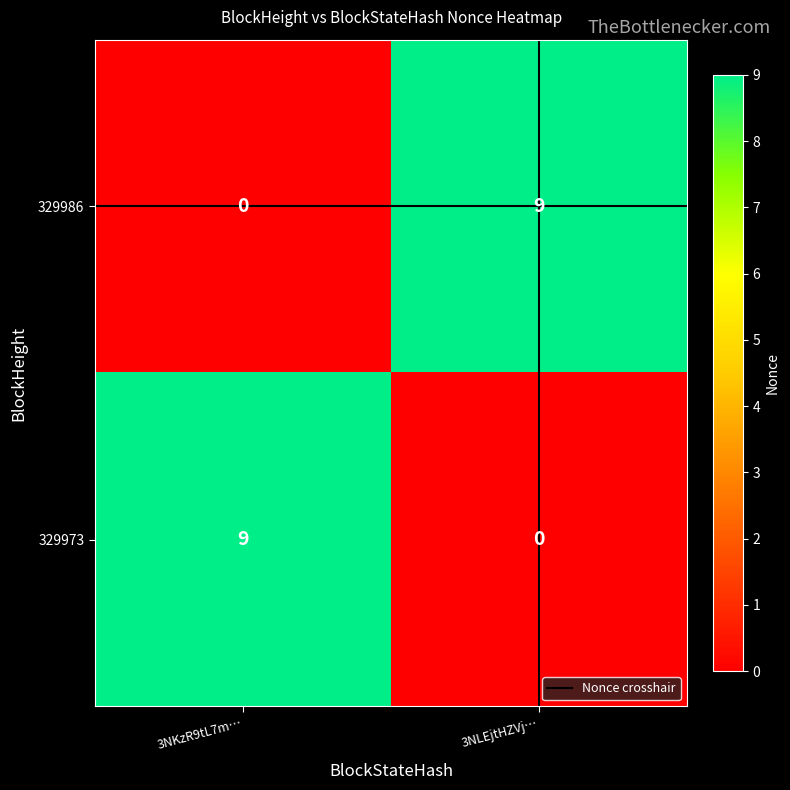

What is the total value across all series at 3NLEjtHZVj…?

9